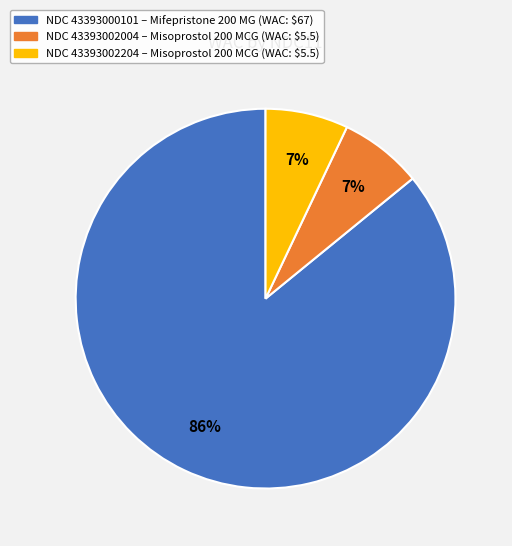

Count the number of slices in the pie.

3